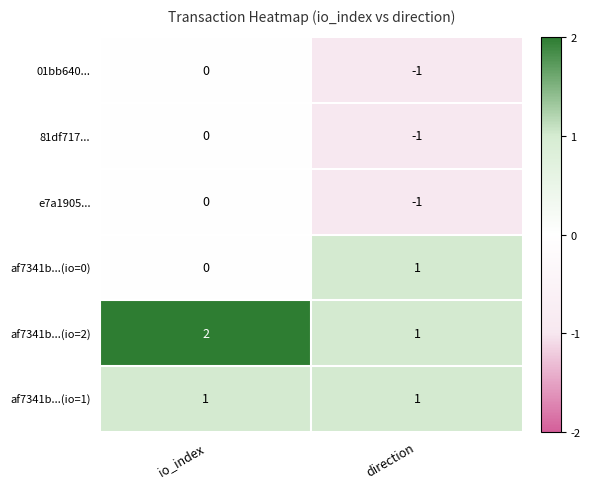

Where is e7a1905... nearest to the value 0?

io_index